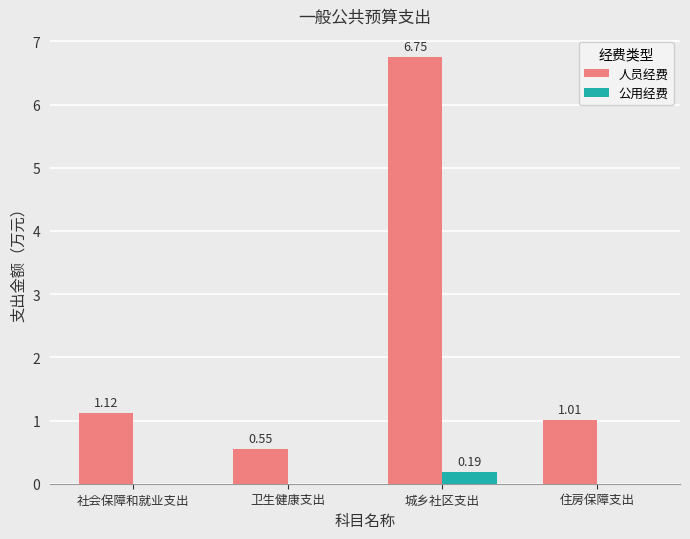

Which series has the largest total across all categories?

人员经费